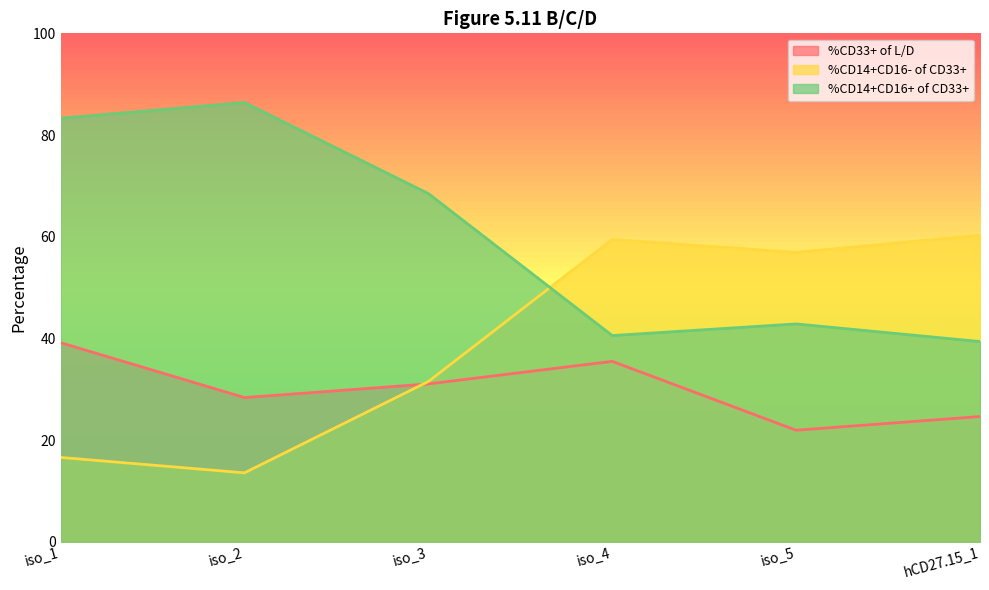

Reading left to right, extract all data points from this chart.

%CD33+ of L/D: iso_1=39.1	iso_2=28.4	iso_3=31.0	iso_4=35.5	iso_5=21.9	hCD27.15_1=24.6
%CD14+CD16- of CD33+: iso_1=16.6	iso_2=13.6	iso_3=31.5	iso_4=59.5	iso_5=56.9	hCD27.15_1=60.3
%CD14+CD16+ of CD33+: iso_1=83.3	iso_2=86.4	iso_3=68.5	iso_4=40.5	iso_5=42.8	hCD27.15_1=39.4